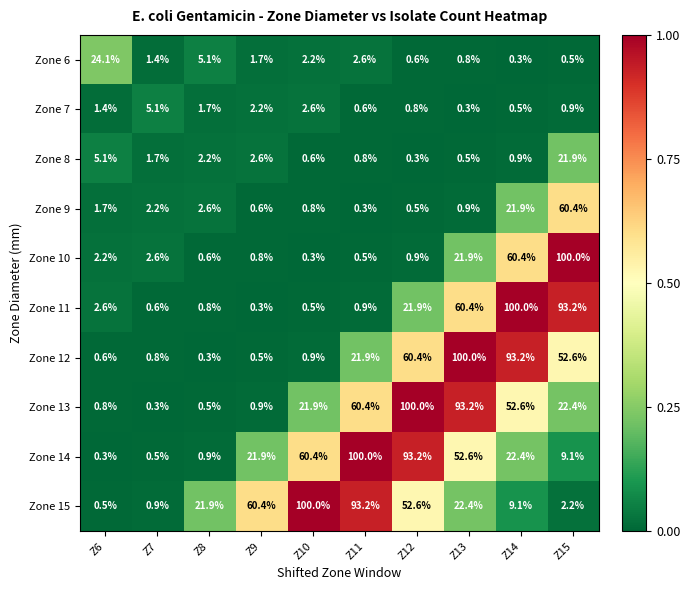

What is the maximum value shown in the chart?

100.0